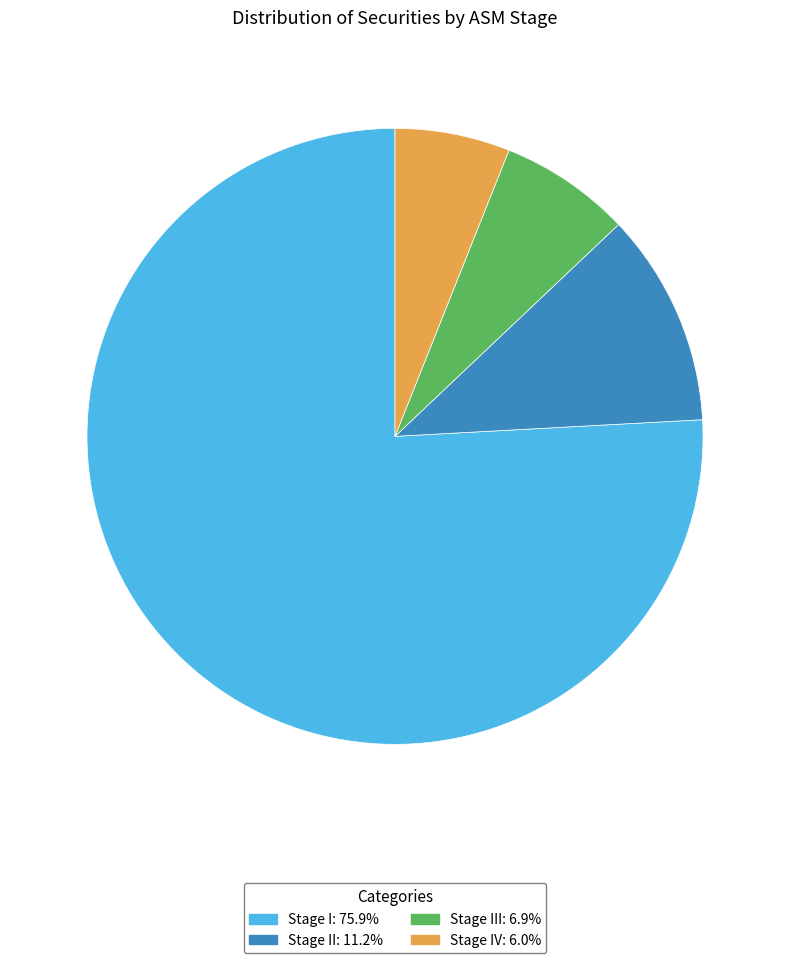

Does any single category account for the majority?

Yes